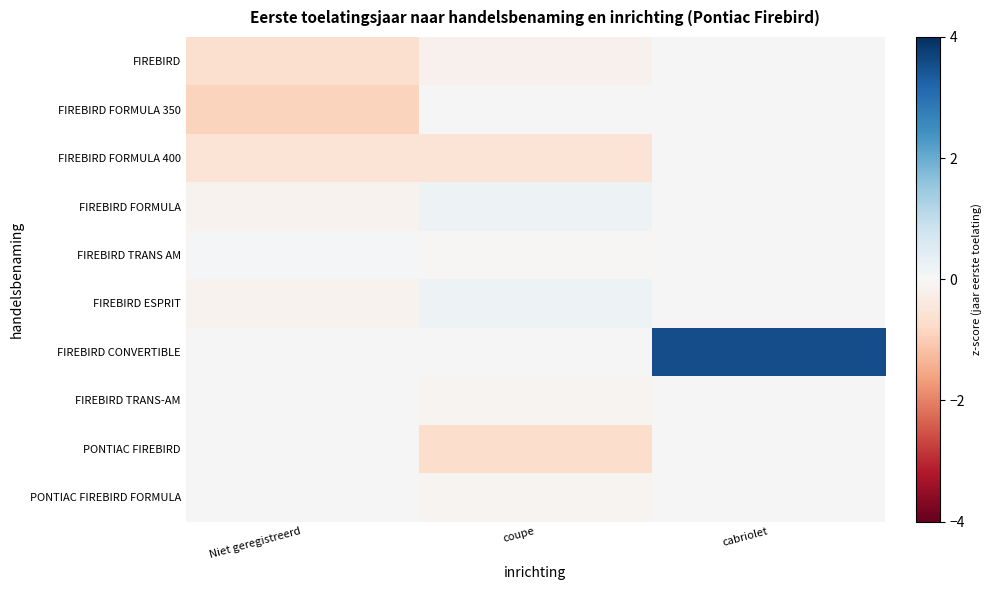

List the labels in order of FIREBIRD ESPRIT value, largest first.

coupe, cabriolet, Niet geregistreerd